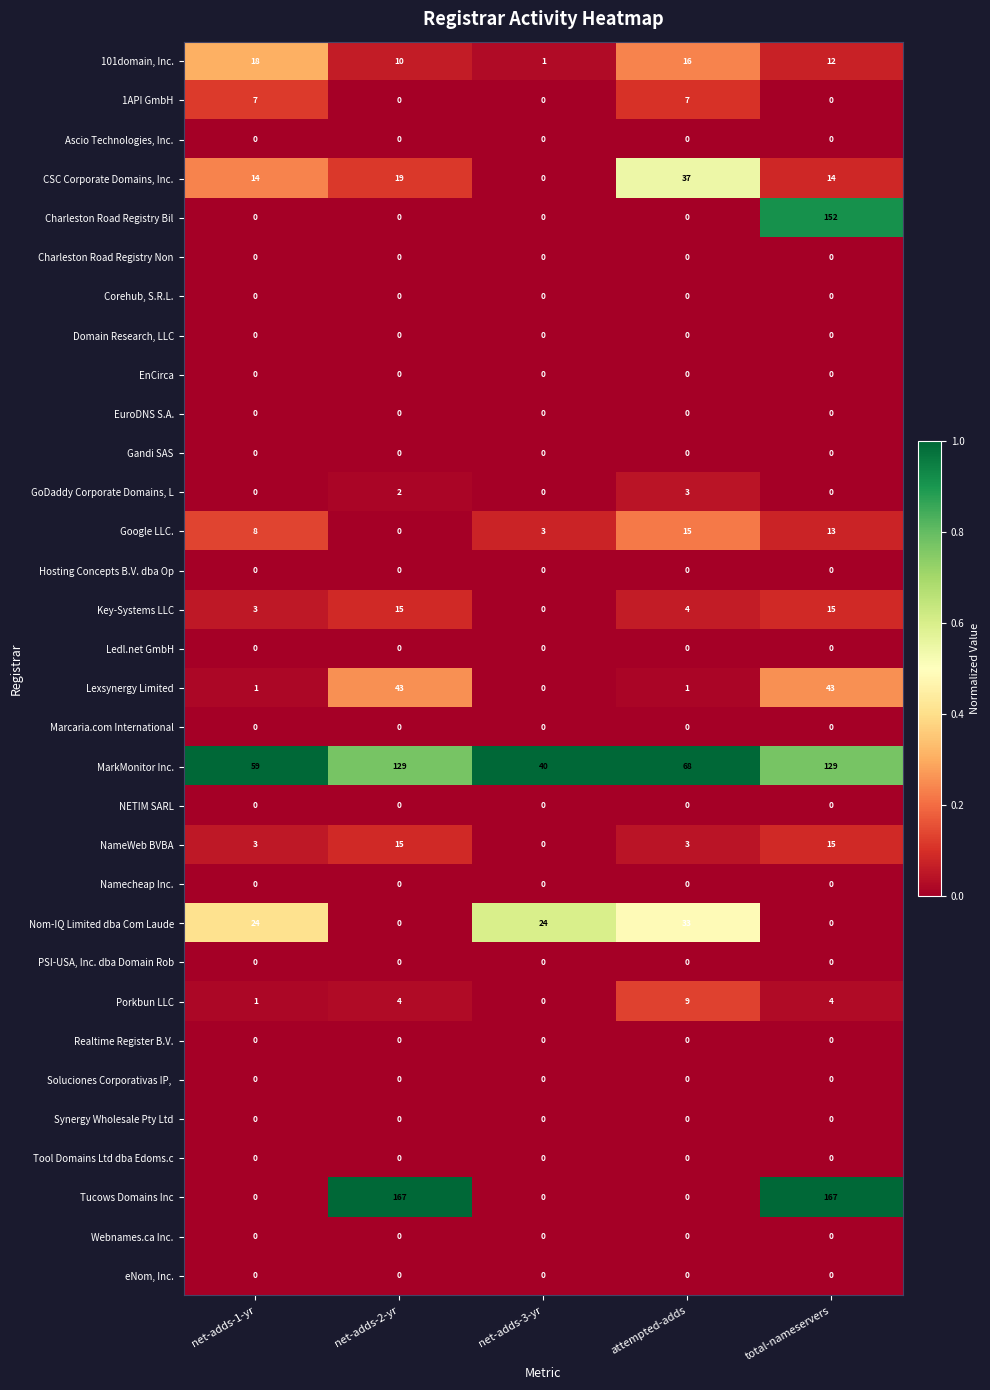

What is the difference between the Key-Systems LLC values at attempted-adds and total-nameservers?

11